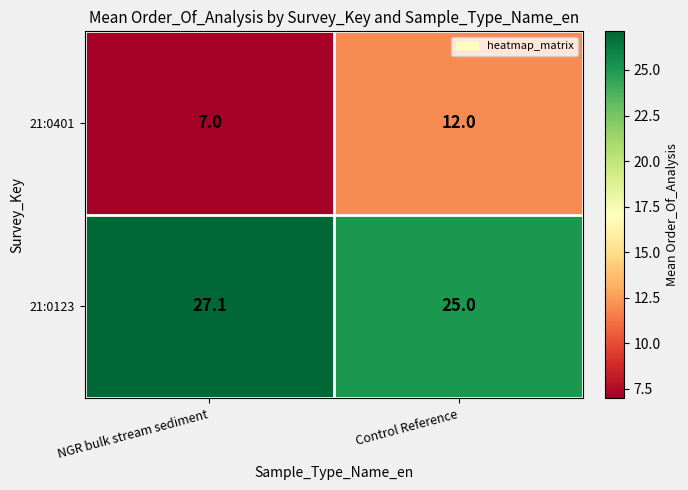

Reading left to right, transcribe all the data shown in this chart.

21:0401: NGR bulk stream sediment=7.0	Control Reference=12.0
21:0123: NGR bulk stream sediment=27.1	Control Reference=25.0